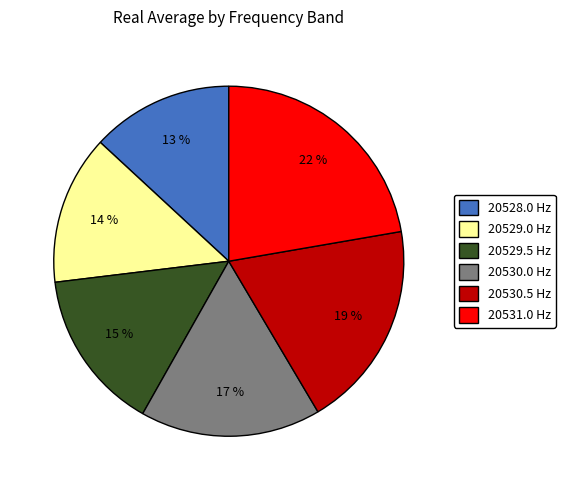

To the nearest percent, what is the difference between the largest and smallest slice percentages?

9%